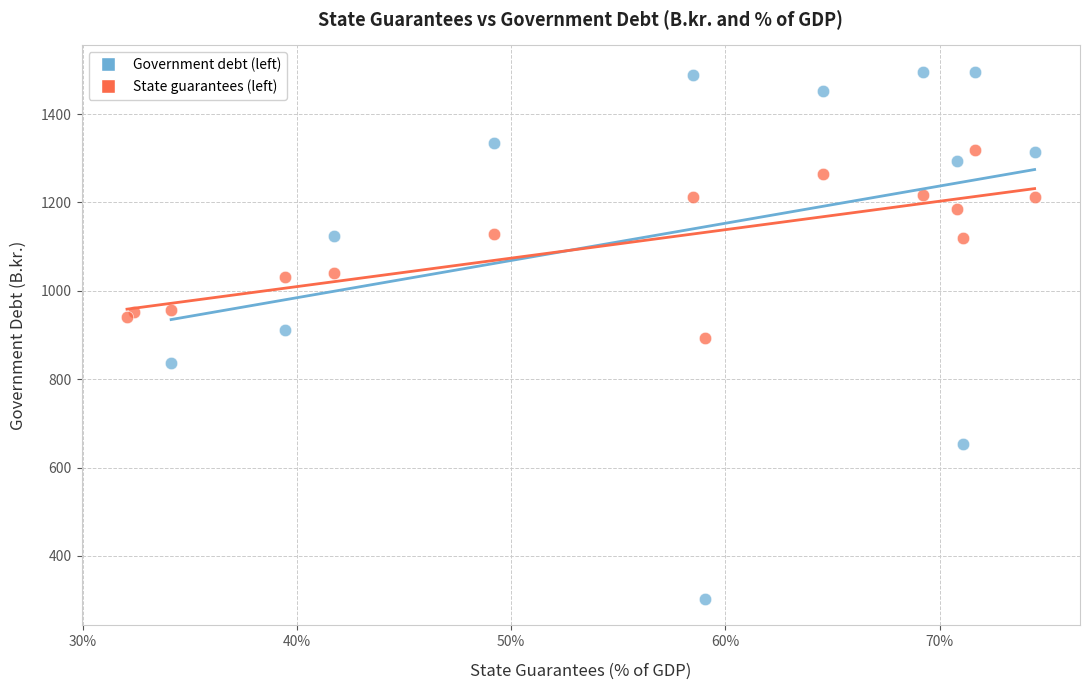

Which series contains the highest Y value?

Government debt (left)